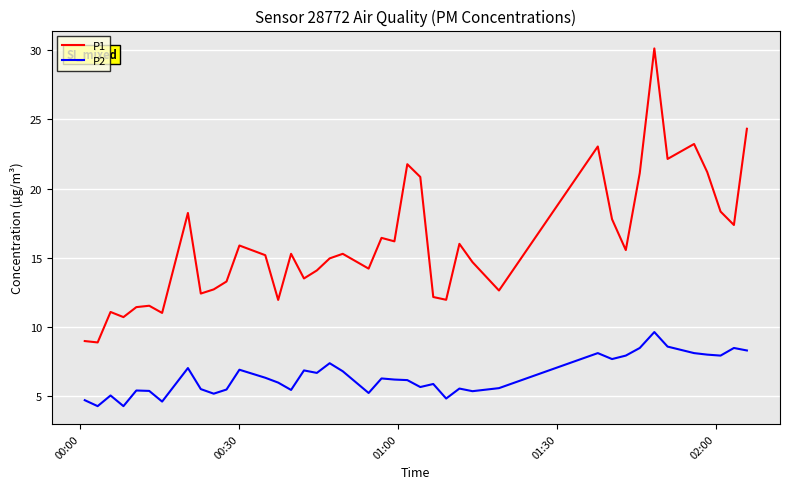

What is the average value of the P1 series?

16.0